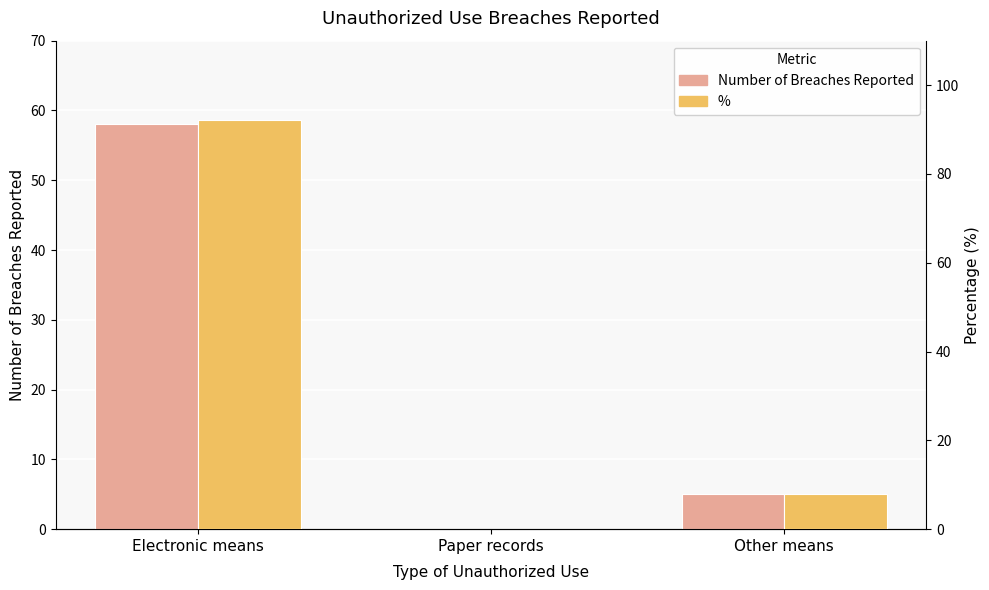

Are the bars horizontal?

No